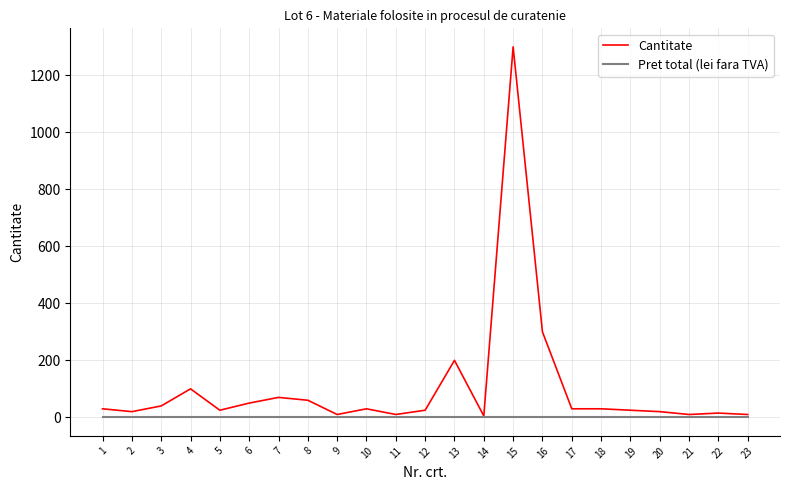

What is the highest value of the Cantitate series?

1300